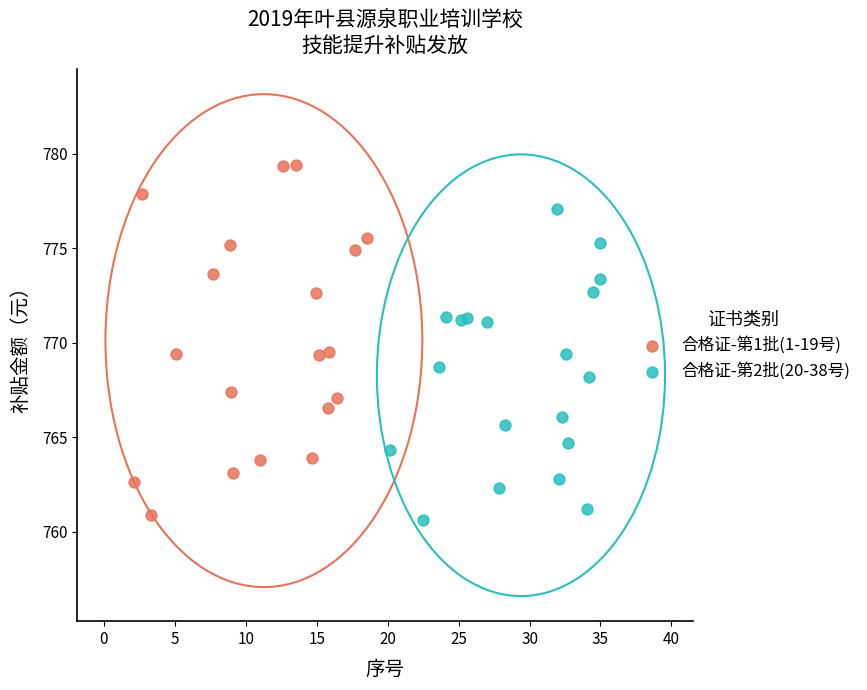

Which series reaches the maximum Y coordinate?

合格证-第1批(1-19号)